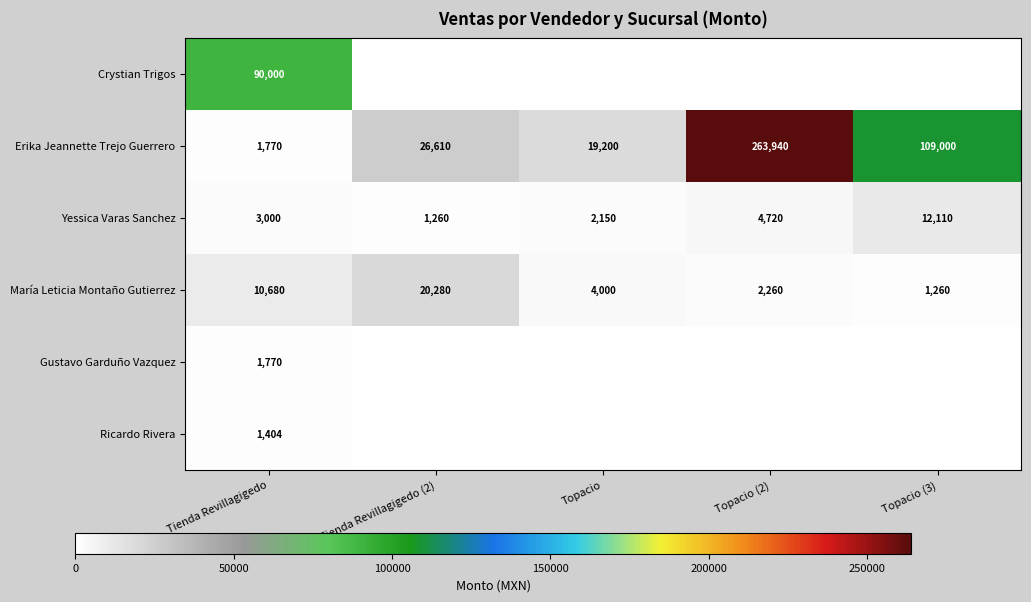

At which label does Erika Jeannette Trejo Guerrero reach its minimum?

Tienda Revillagigedo